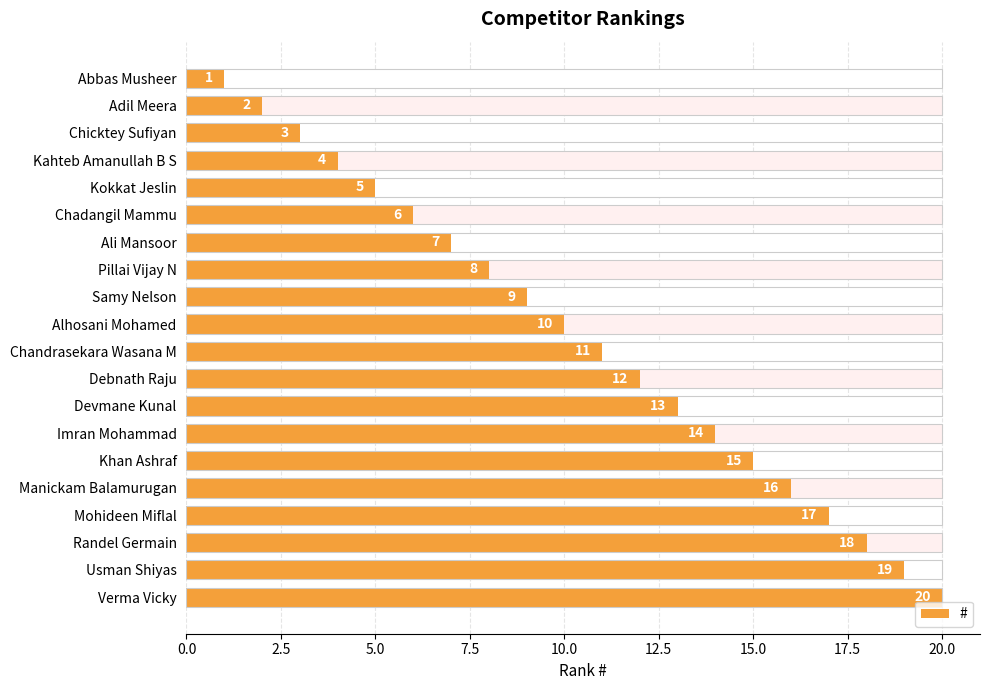

How many values are below 11?

10